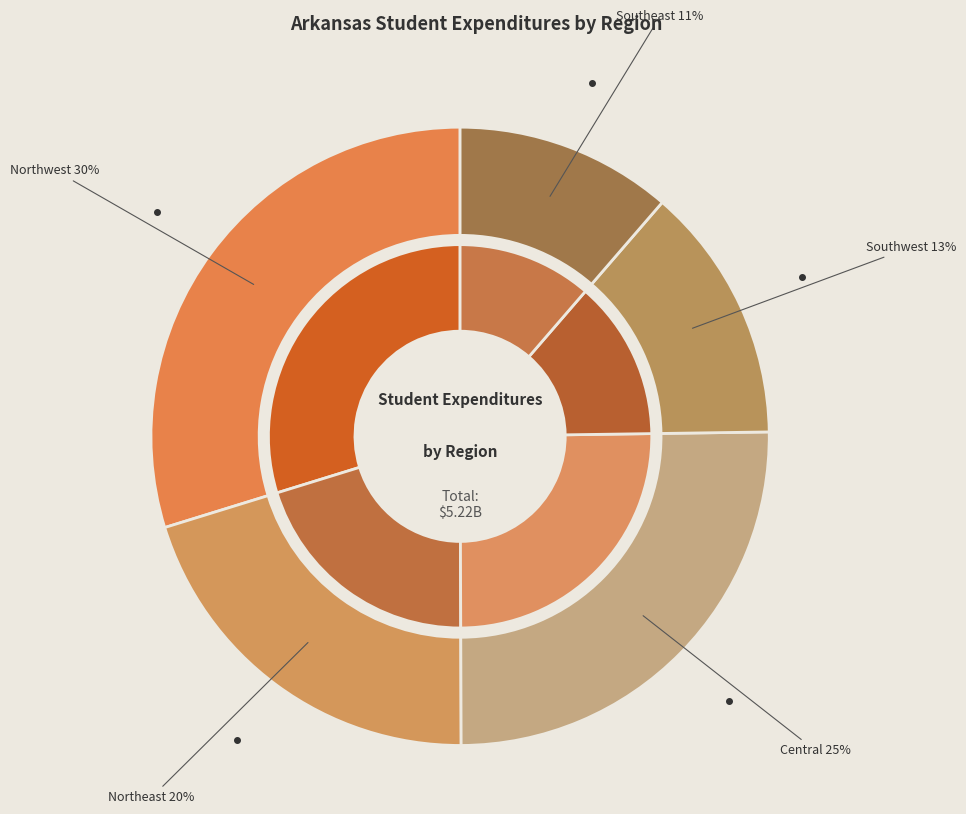

The Northwest slice represents 43% of the pie. True or false?

False